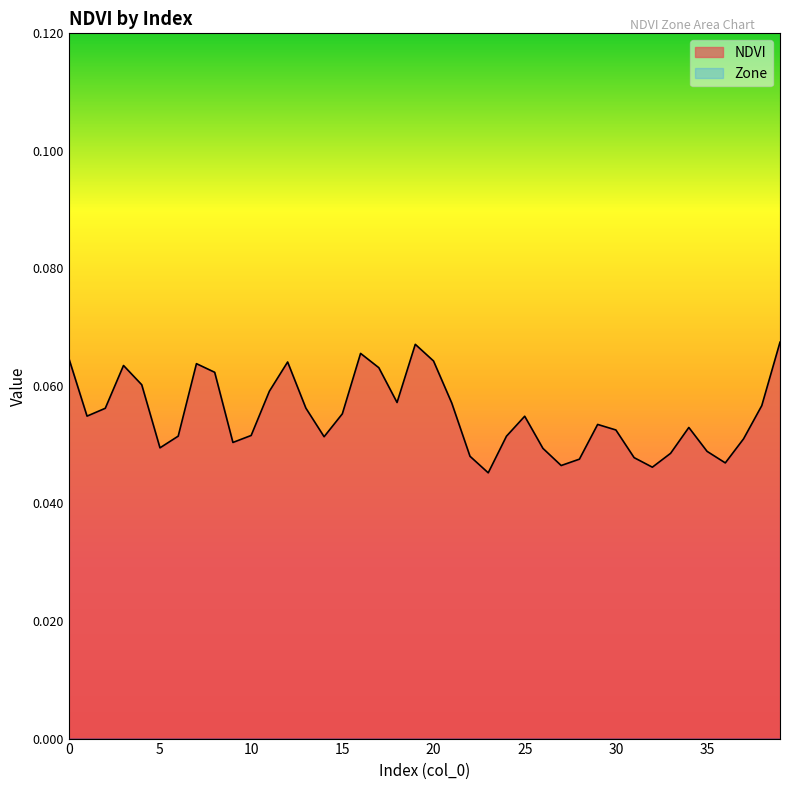

List the labels in order of value, smallest first.

23, 32, 27, 36, 28, 31, 22, 33, 35, 26, 5, 9, 37, 14, 24, 6, 10, 30, 34, 29, 25, 1, 15, 2, 13, 38, 21, 18, 11, 4, 8, 17, 3, 7, 12, 20, 0, 16, 19, 39